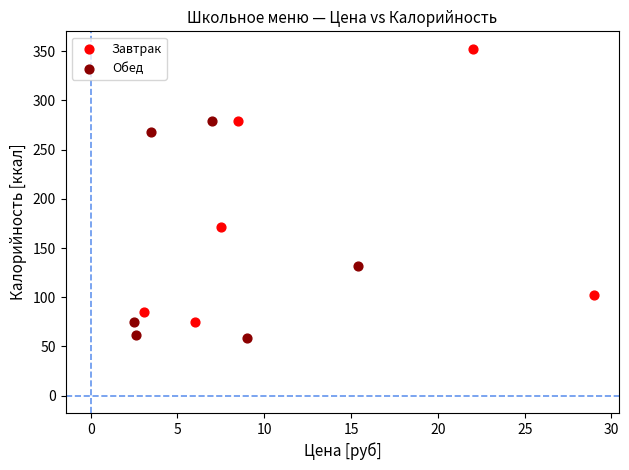

Which series has the widest spread of Y values?

Завтрак